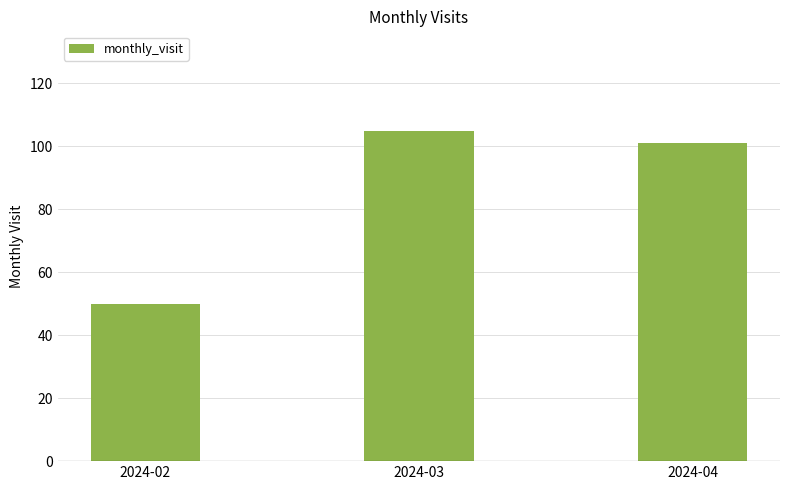

Reading left to right, extract all data points from this chart.

2024-02=50	2024-03=105	2024-04=101